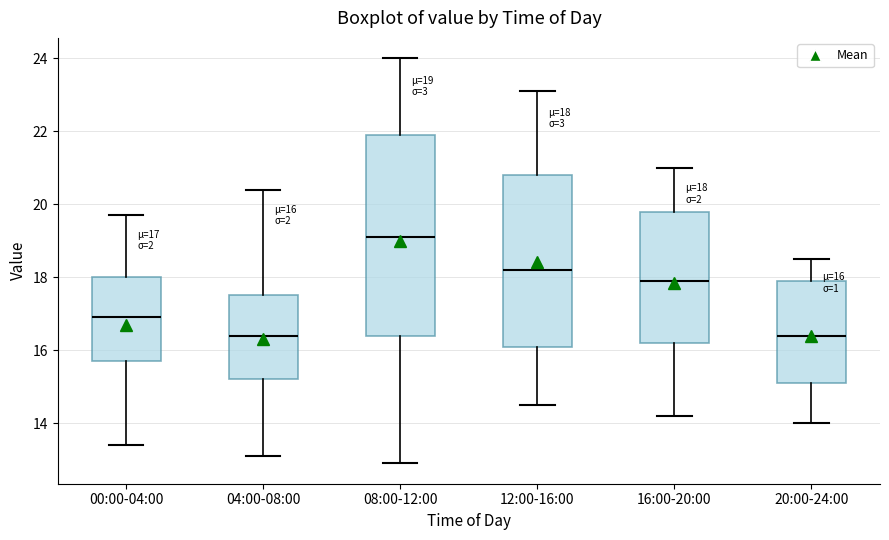

Which box has the highest median line?

08:00-12:00